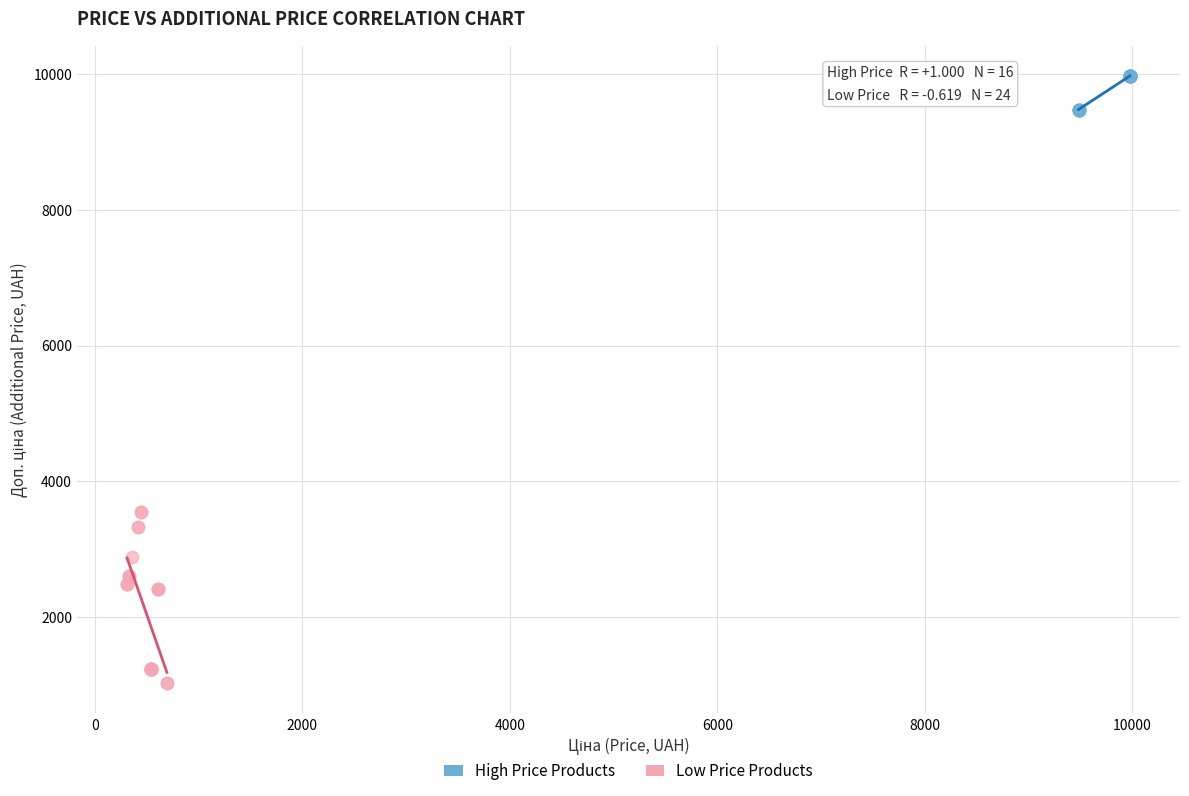

Which series contains the lowest Y value?

Low Price Products